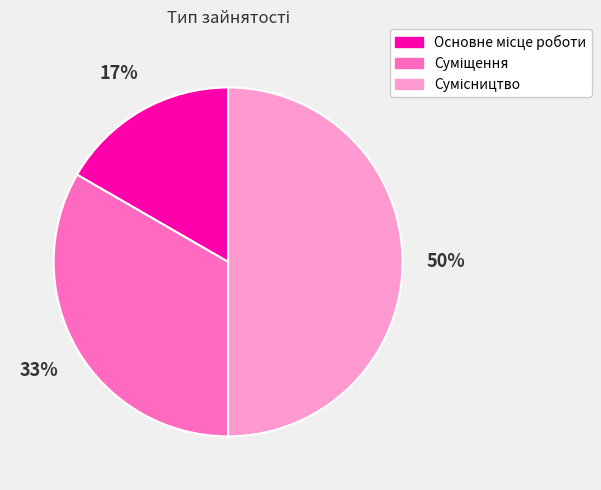

To the nearest percent, what is the difference between the largest and smallest slice percentages?

33%